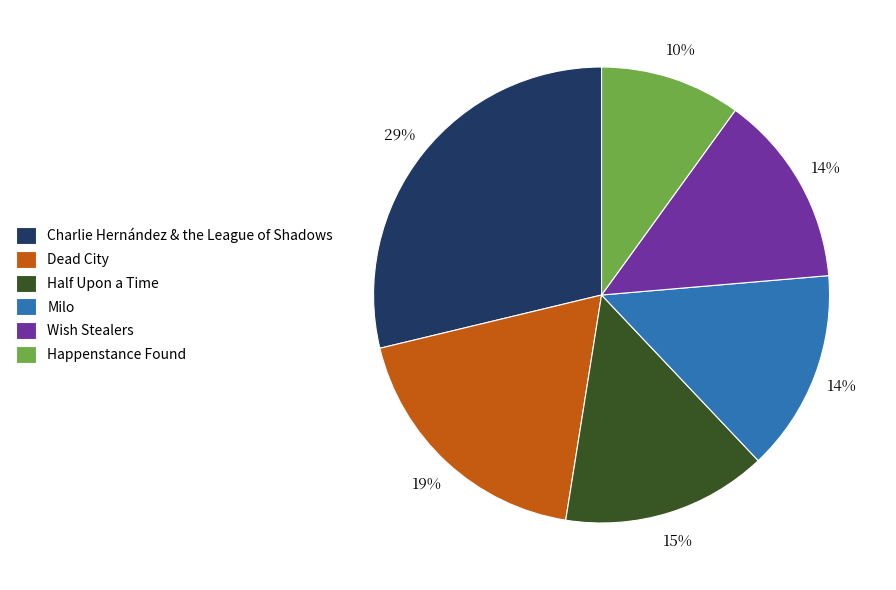

What is the ratio of the value at Happenstance Found to the value at Wish Stealers?

0.7